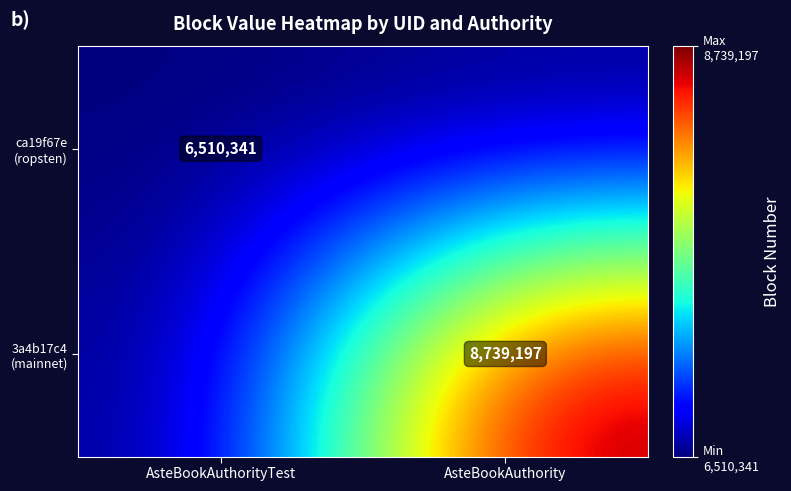

The value of 3a4b17c4 (mainnet) at AsteBookAuthority is 4816256. True or false?

False